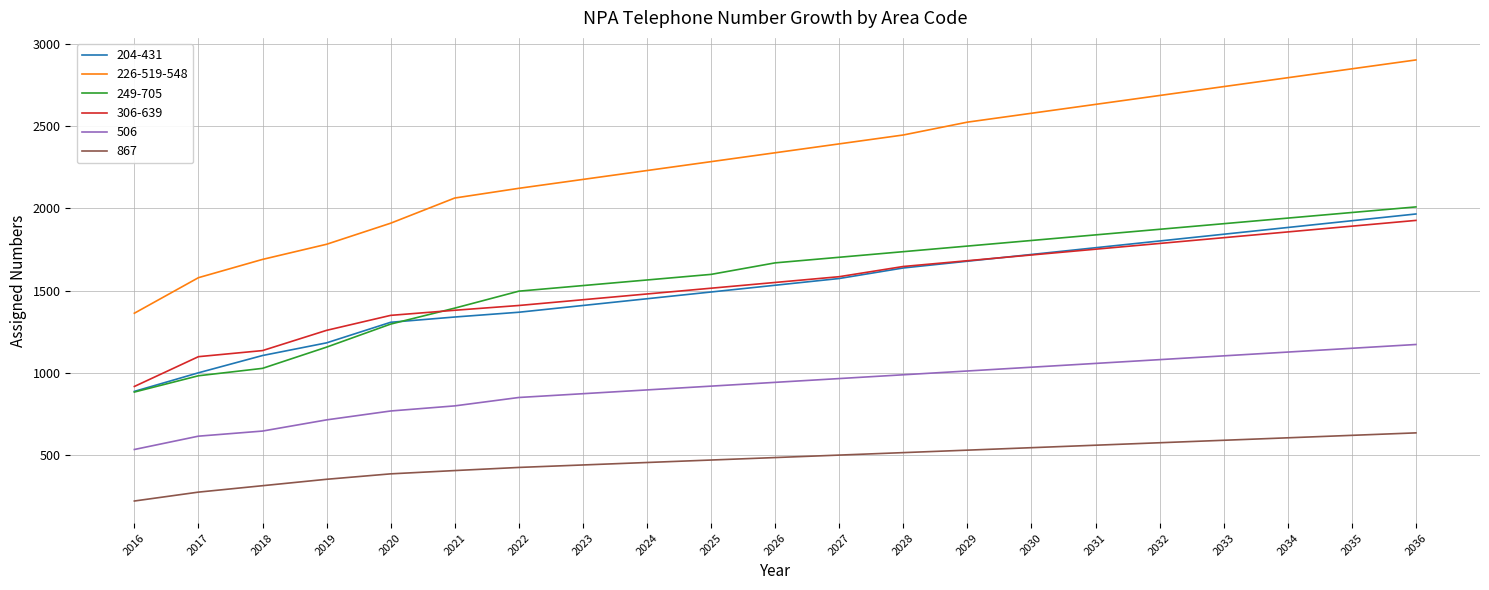

List the series in order of their peak value, lowest first.

867, 506, 306-639, 204-431, 249-705, 226-519-548